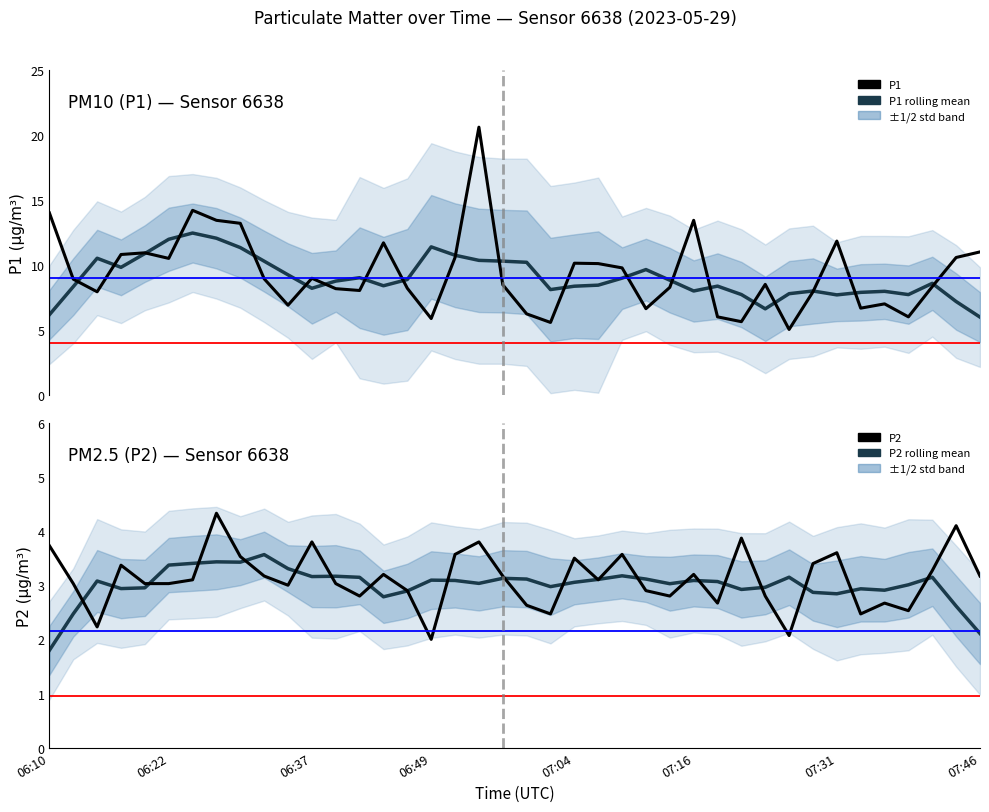

What is the difference between the maximum and minimum values in the P2 series?

2.3